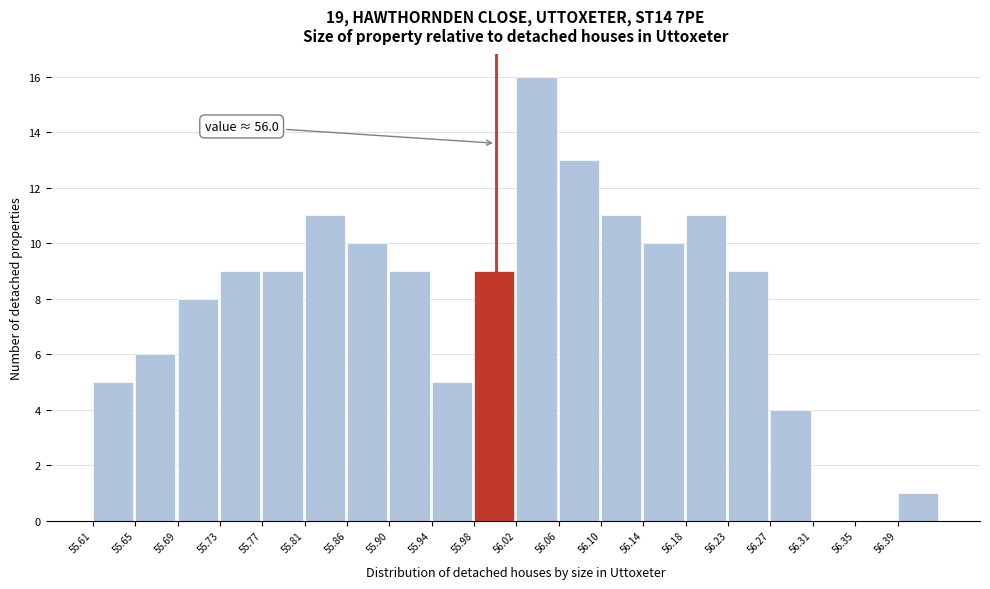

Which range on the x-axis has the tallest bar?

56.020 to 56.061